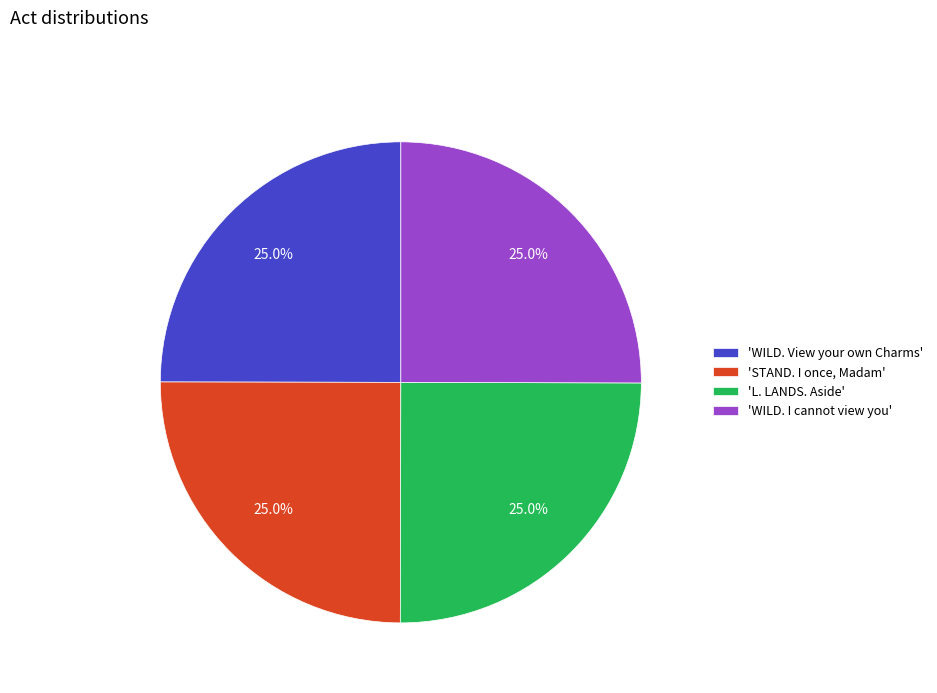

What percentage do 'L. LANDS. Aside' and 'WILD. I cannot view you' together represent?

50.0%